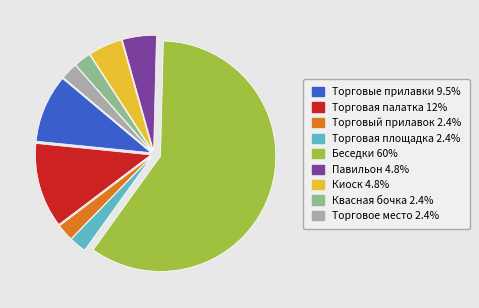

Does any single category account for the majority?

Yes